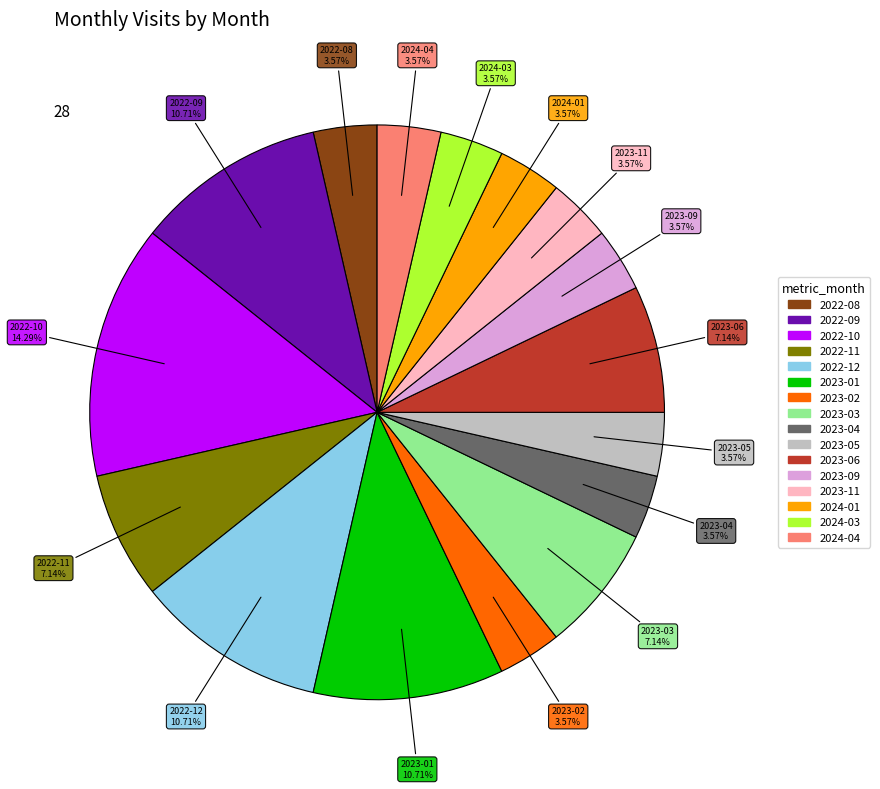

To the nearest percent, what percentage of the pie is 2023-11?

4%